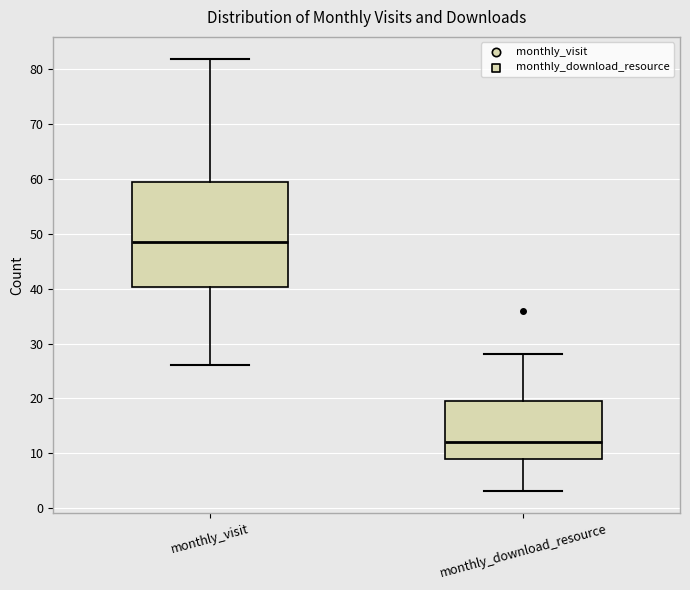

Comparing the boxes themselves (not the whiskers), which one is the tallest?

monthly_visit